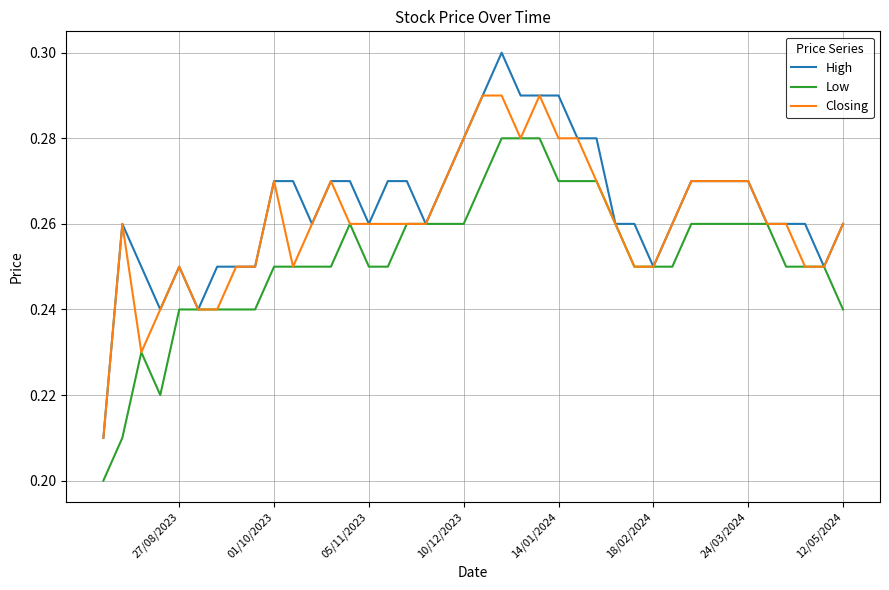

What is the smallest value displayed?

0.2